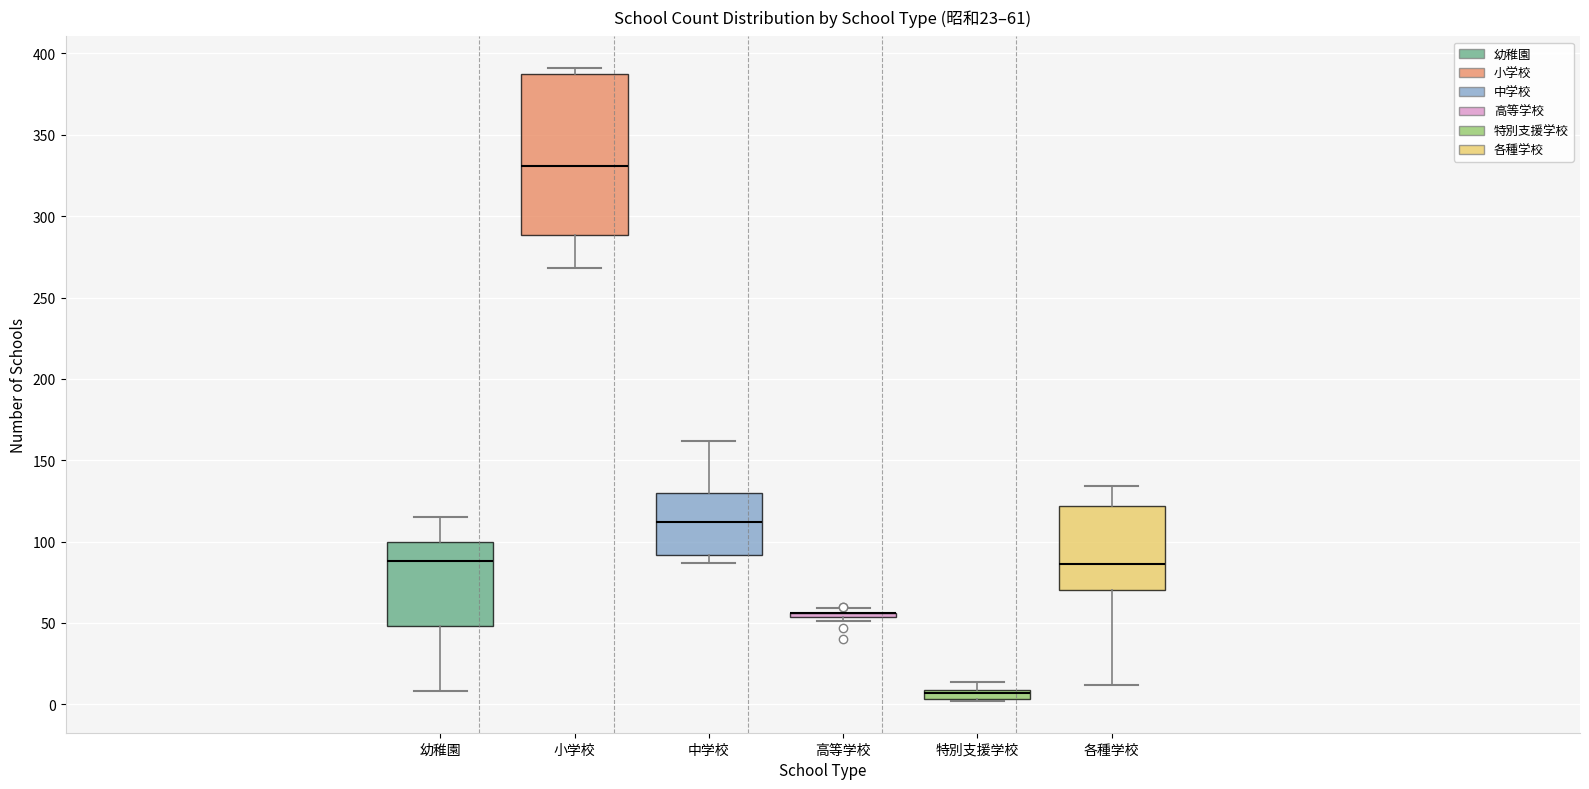

Which box is the tallest, from its lower edge to its upper edge?

小学校